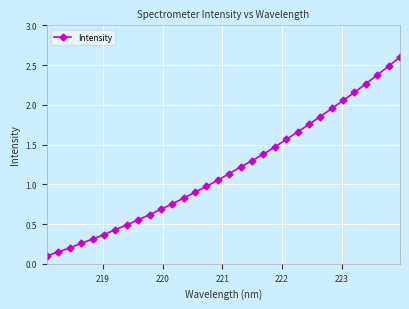

What is the value of the 19th point from the left?

1.3